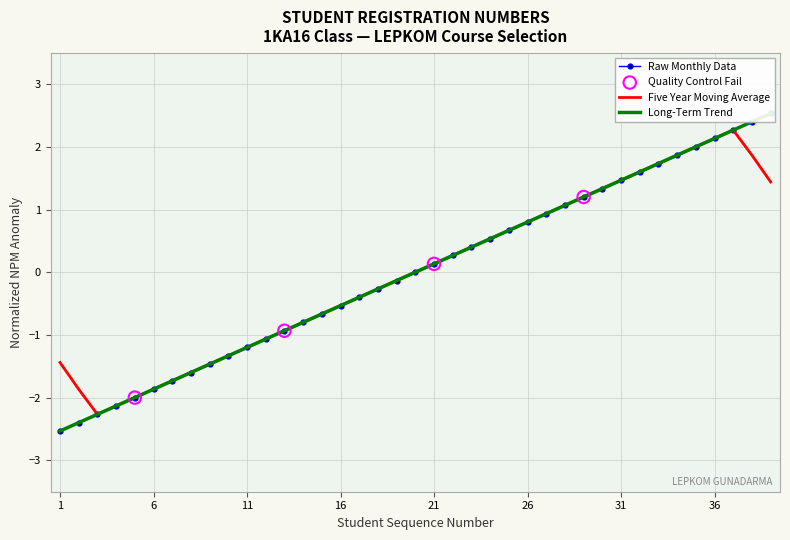

What is the change in value from 1 to 10?

+1.2